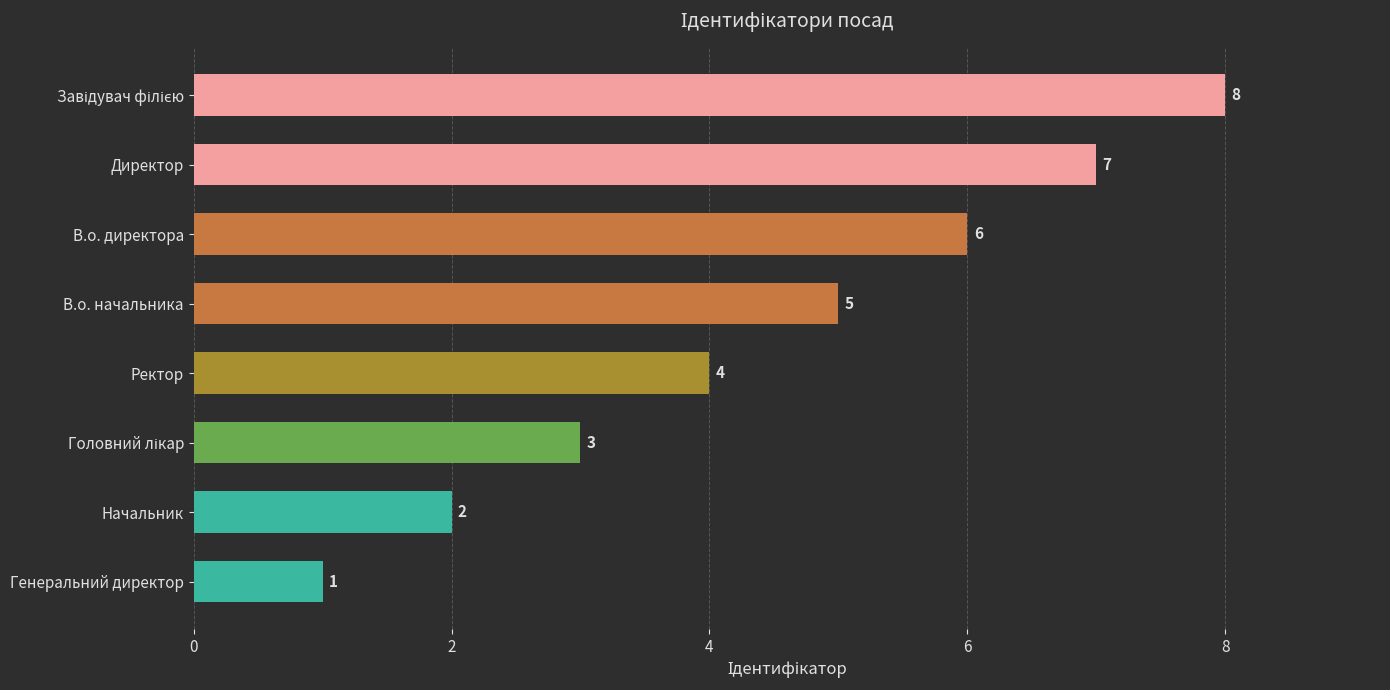

What is the change in value from Ректор to В.о. начальника?

+1